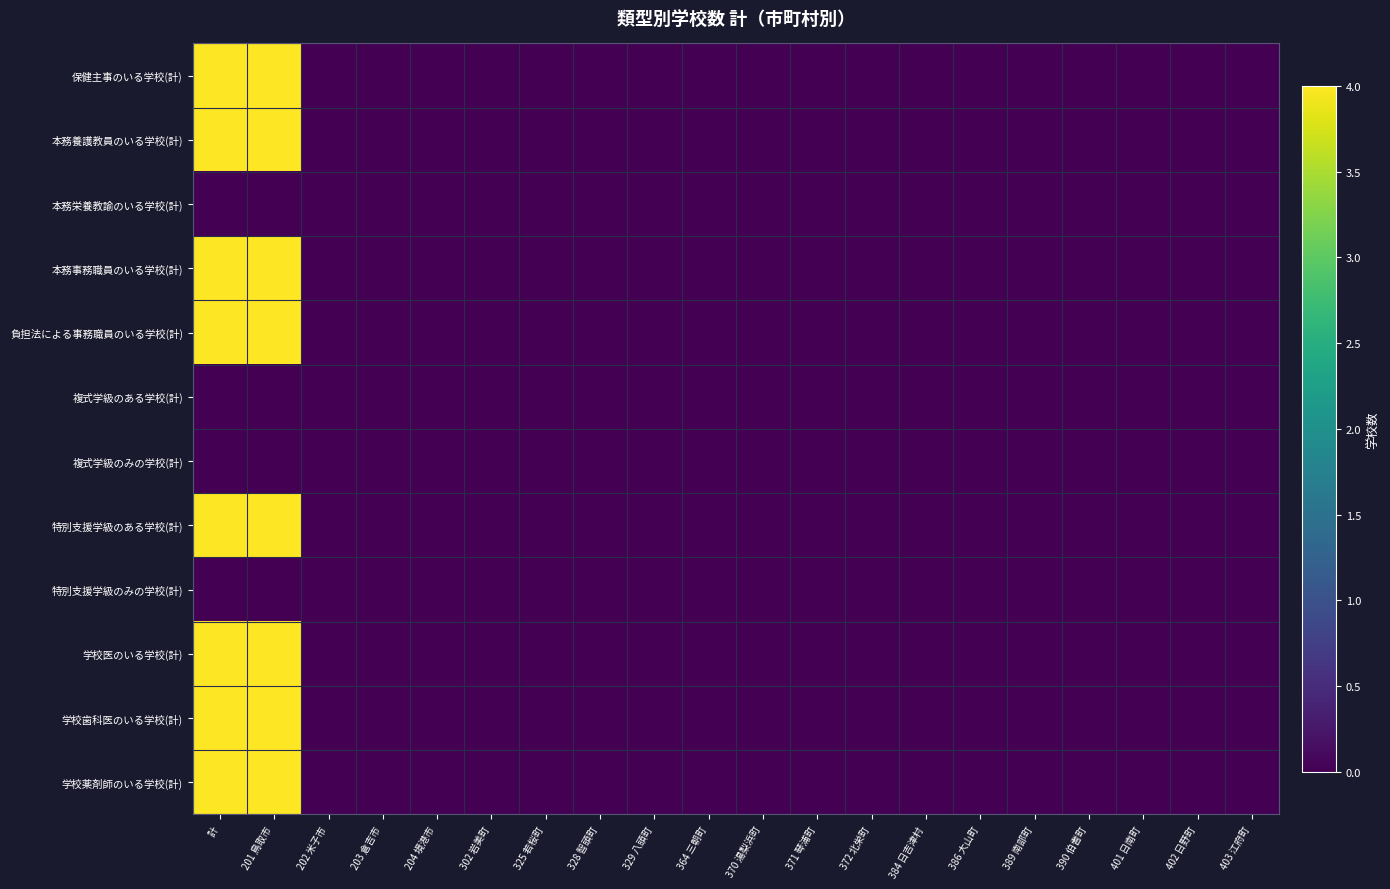

Reading left to right, list all the values displayed in this chart.

保健主事のいる学校(計): 計=4	201 鳥取市=4	202 米子市=0	203 倉吉市=0	204 境港市=0	302 岩美町=0	325 若桜町=0	328 智頭町=0	329 八頭町=0	364 三朝町=0	370 湯梨浜町=0	371 琴浦町=0	372 北栄町=0	384 日吉津村=0	386 大山町=0	389 南部町=0	390 伯耆町=0	401 日南町=0	402 日野町=0	403 江府町=0
本務養護教員のいる学校(計): 計=4	201 鳥取市=4	202 米子市=0	203 倉吉市=0	204 境港市=0	302 岩美町=0	325 若桜町=0	328 智頭町=0	329 八頭町=0	364 三朝町=0	370 湯梨浜町=0	371 琴浦町=0	372 北栄町=0	384 日吉津村=0	386 大山町=0	389 南部町=0	390 伯耆町=0	401 日南町=0	402 日野町=0	403 江府町=0
本務栄養教諭のいる学校(計): 計=0	201 鳥取市=0	202 米子市=0	203 倉吉市=0	204 境港市=0	302 岩美町=0	325 若桜町=0	328 智頭町=0	329 八頭町=0	364 三朝町=0	370 湯梨浜町=0	371 琴浦町=0	372 北栄町=0	384 日吉津村=0	386 大山町=0	389 南部町=0	390 伯耆町=0	401 日南町=0	402 日野町=0	403 江府町=0
本務事務職員のいる学校(計): 計=4	201 鳥取市=4	202 米子市=0	203 倉吉市=0	204 境港市=0	302 岩美町=0	325 若桜町=0	328 智頭町=0	329 八頭町=0	364 三朝町=0	370 湯梨浜町=0	371 琴浦町=0	372 北栄町=0	384 日吉津村=0	386 大山町=0	389 南部町=0	390 伯耆町=0	401 日南町=0	402 日野町=0	403 江府町=0
負担法による事務職員のいる学校(計): 計=4	201 鳥取市=4	202 米子市=0	203 倉吉市=0	204 境港市=0	302 岩美町=0	325 若桜町=0	328 智頭町=0	329 八頭町=0	364 三朝町=0	370 湯梨浜町=0	371 琴浦町=0	372 北栄町=0	384 日吉津村=0	386 大山町=0	389 南部町=0	390 伯耆町=0	401 日南町=0	402 日野町=0	403 江府町=0
複式学級のある学校(計): 計=0	201 鳥取市=0	202 米子市=0	203 倉吉市=0	204 境港市=0	302 岩美町=0	325 若桜町=0	328 智頭町=0	329 八頭町=0	364 三朝町=0	370 湯梨浜町=0	371 琴浦町=0	372 北栄町=0	384 日吉津村=0	386 大山町=0	389 南部町=0	390 伯耆町=0	401 日南町=0	402 日野町=0	403 江府町=0
複式学級のみの学校(計): 計=0	201 鳥取市=0	202 米子市=0	203 倉吉市=0	204 境港市=0	302 岩美町=0	325 若桜町=0	328 智頭町=0	329 八頭町=0	364 三朝町=0	370 湯梨浜町=0	371 琴浦町=0	372 北栄町=0	384 日吉津村=0	386 大山町=0	389 南部町=0	390 伯耆町=0	401 日南町=0	402 日野町=0	403 江府町=0
特別支援学級のある学校(計): 計=4	201 鳥取市=4	202 米子市=0	203 倉吉市=0	204 境港市=0	302 岩美町=0	325 若桜町=0	328 智頭町=0	329 八頭町=0	364 三朝町=0	370 湯梨浜町=0	371 琴浦町=0	372 北栄町=0	384 日吉津村=0	386 大山町=0	389 南部町=0	390 伯耆町=0	401 日南町=0	402 日野町=0	403 江府町=0
特別支援学級のみの学校(計): 計=0	201 鳥取市=0	202 米子市=0	203 倉吉市=0	204 境港市=0	302 岩美町=0	325 若桜町=0	328 智頭町=0	329 八頭町=0	364 三朝町=0	370 湯梨浜町=0	371 琴浦町=0	372 北栄町=0	384 日吉津村=0	386 大山町=0	389 南部町=0	390 伯耆町=0	401 日南町=0	402 日野町=0	403 江府町=0
学校医のいる学校(計): 計=4	201 鳥取市=4	202 米子市=0	203 倉吉市=0	204 境港市=0	302 岩美町=0	325 若桜町=0	328 智頭町=0	329 八頭町=0	364 三朝町=0	370 湯梨浜町=0	371 琴浦町=0	372 北栄町=0	384 日吉津村=0	386 大山町=0	389 南部町=0	390 伯耆町=0	401 日南町=0	402 日野町=0	403 江府町=0
学校歯科医のいる学校(計): 計=4	201 鳥取市=4	202 米子市=0	203 倉吉市=0	204 境港市=0	302 岩美町=0	325 若桜町=0	328 智頭町=0	329 八頭町=0	364 三朝町=0	370 湯梨浜町=0	371 琴浦町=0	372 北栄町=0	384 日吉津村=0	386 大山町=0	389 南部町=0	390 伯耆町=0	401 日南町=0	402 日野町=0	403 江府町=0
学校薬剤師のいる学校(計): 計=4	201 鳥取市=4	202 米子市=0	203 倉吉市=0	204 境港市=0	302 岩美町=0	325 若桜町=0	328 智頭町=0	329 八頭町=0	364 三朝町=0	370 湯梨浜町=0	371 琴浦町=0	372 北栄町=0	384 日吉津村=0	386 大山町=0	389 南部町=0	390 伯耆町=0	401 日南町=0	402 日野町=0	403 江府町=0